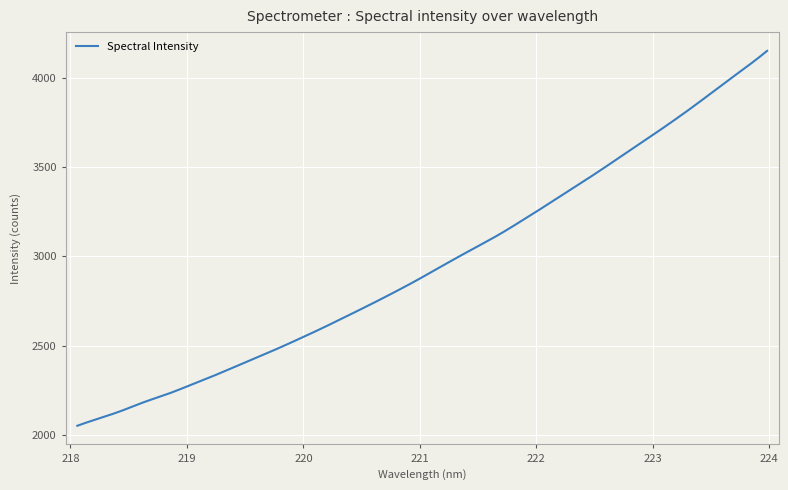

What is the greatest value displayed?

4153.0